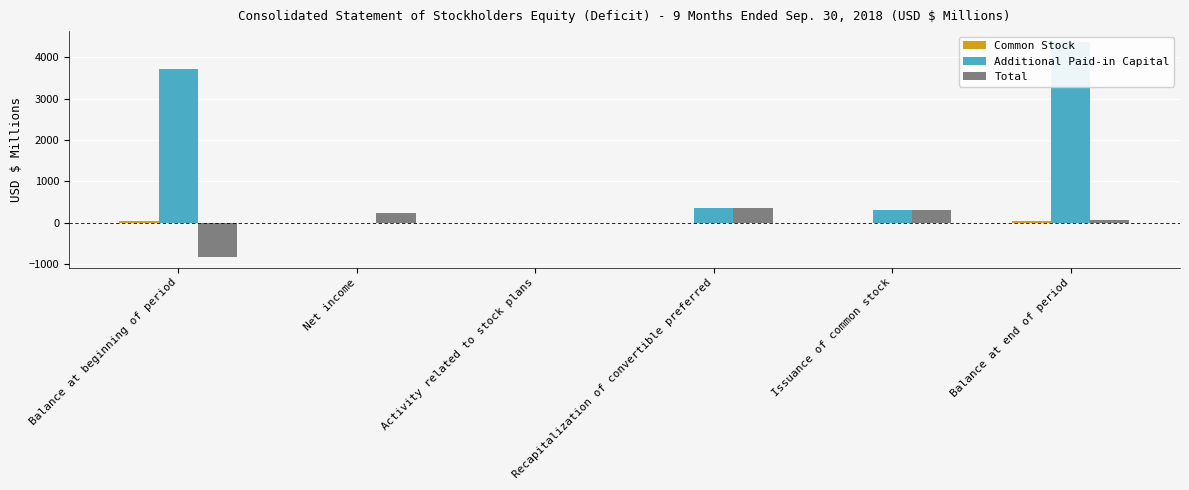

List the series in order of their peak value, lowest first.

Common Stock, Total, Additional Paid-in Capital